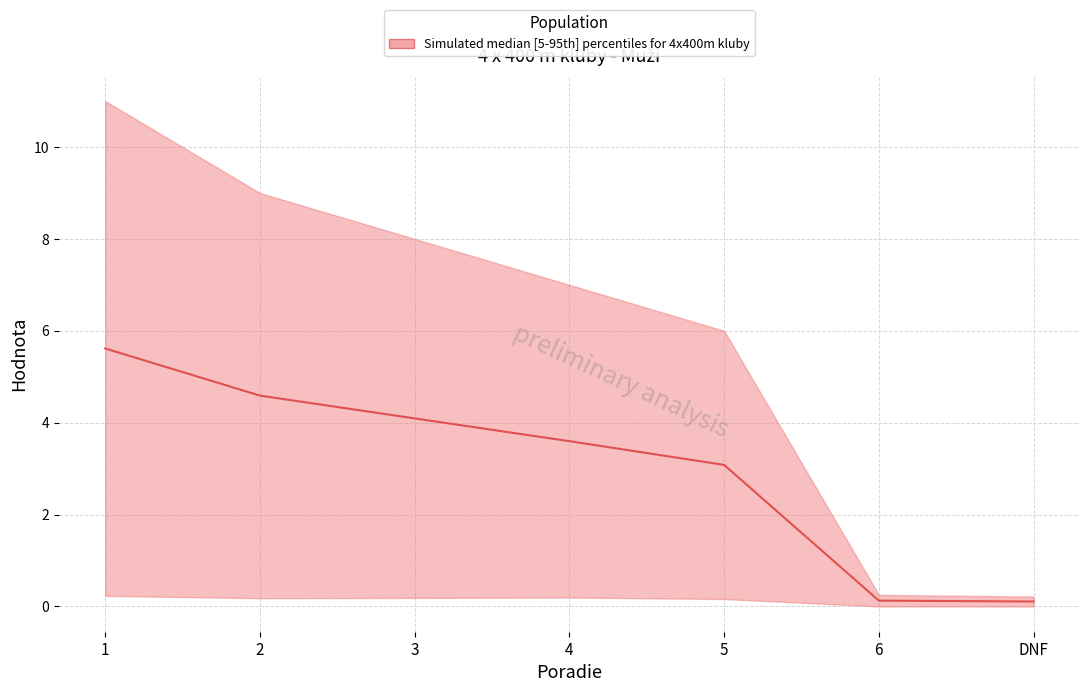

Does the chart have visible grid lines?

Yes